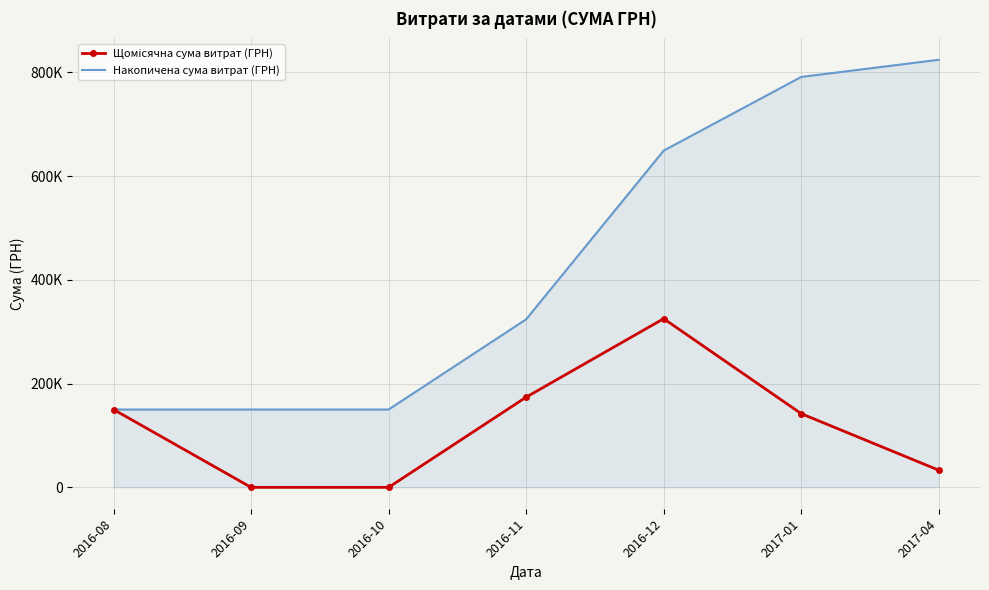

How many data points in Щомісячна сума витрат (ГРН) are above 142069?

4